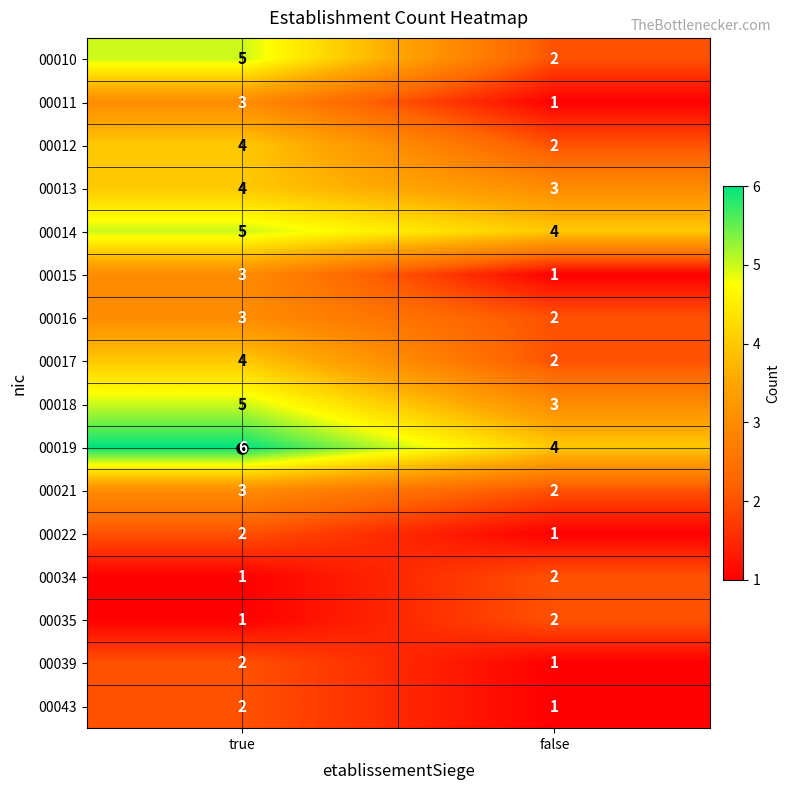

Which category has the highest value across all series?

true